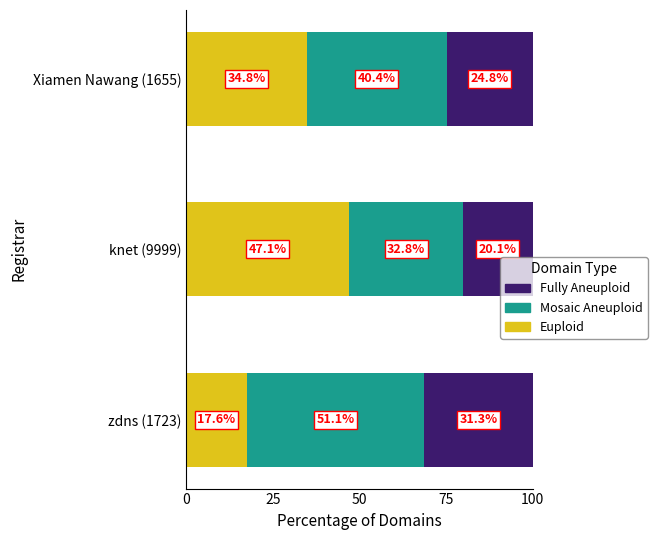

What is the total value across all series at zdns (1723)?

100.0